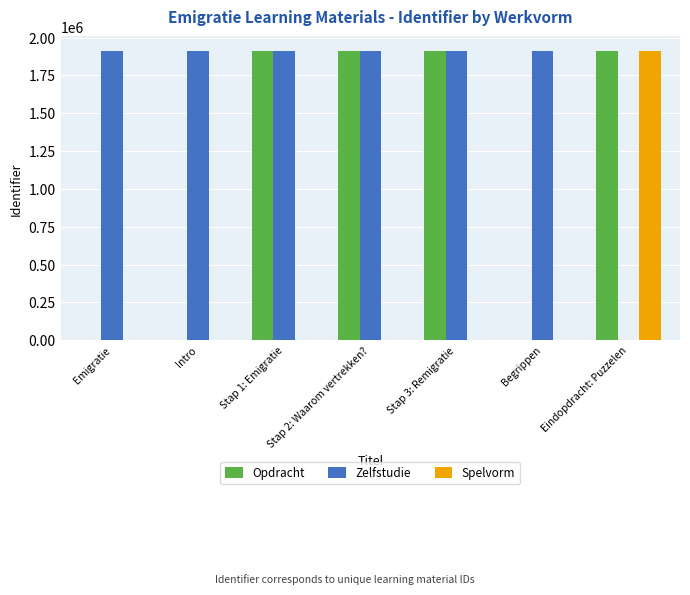

Which series changed the most between Intro and Stap 2: Waarom vertrekken??

Opdracht